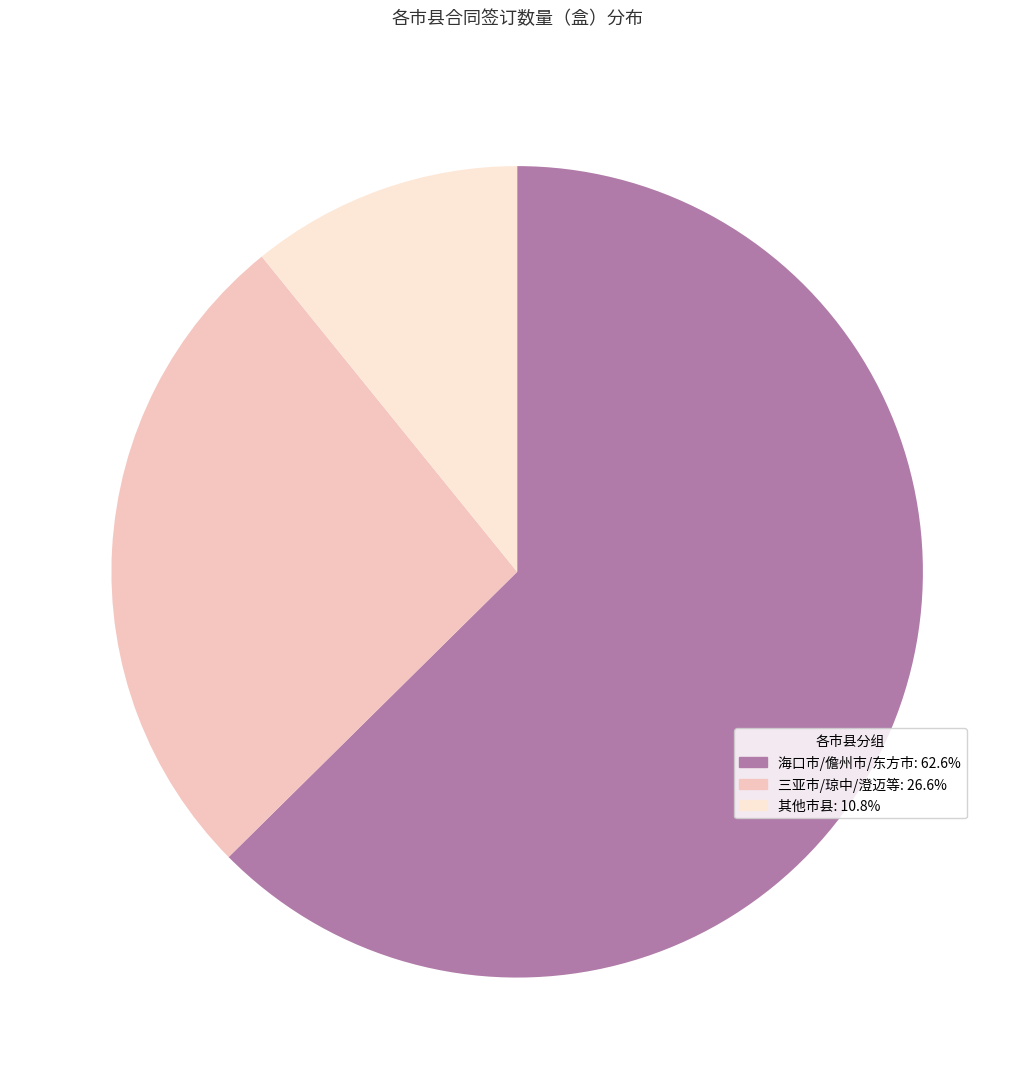

How many segments does this pie chart have?

3